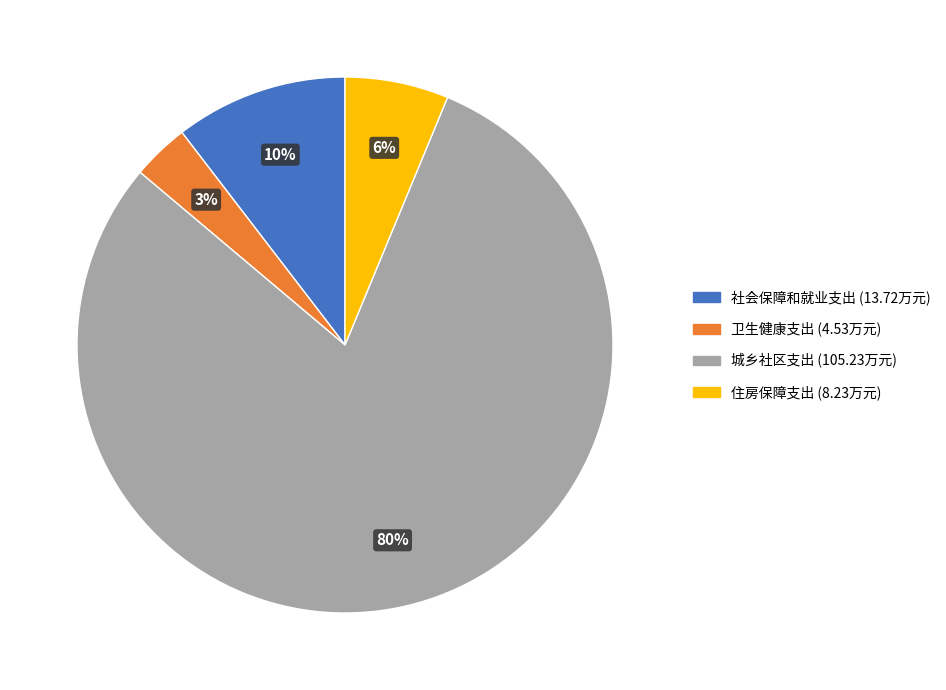

To the nearest percent, what is the average slice percentage?

25%